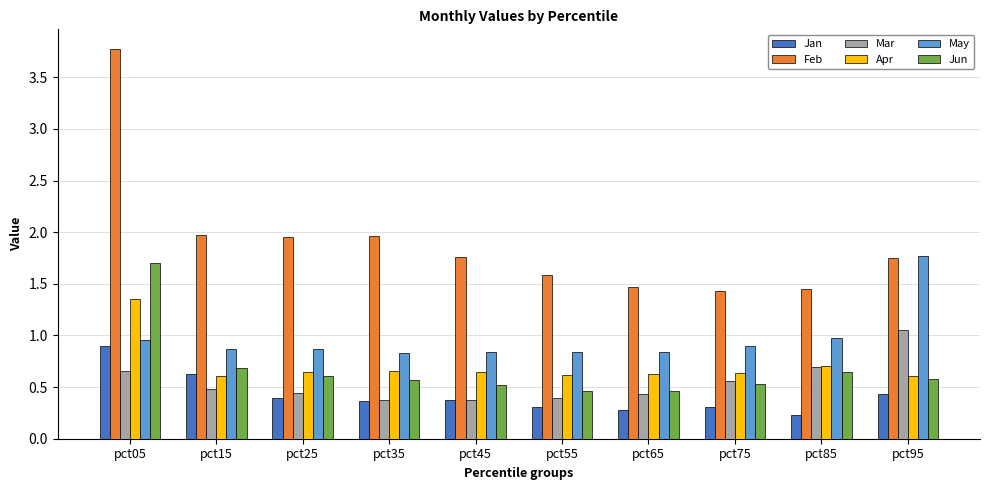

What is the average value of the Feb series?

1.9